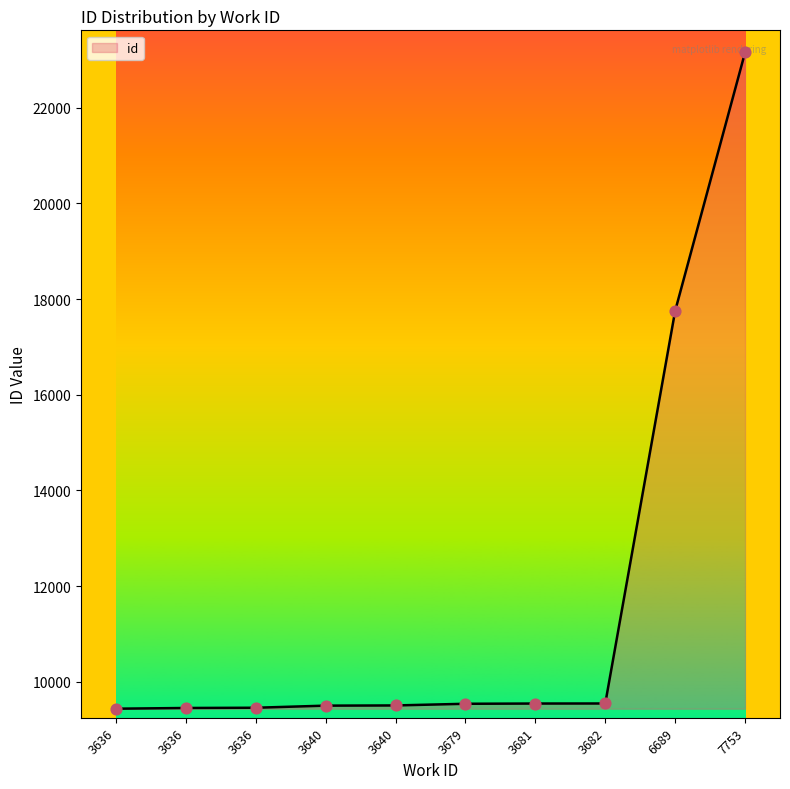

How many lines are shown in the chart?

1